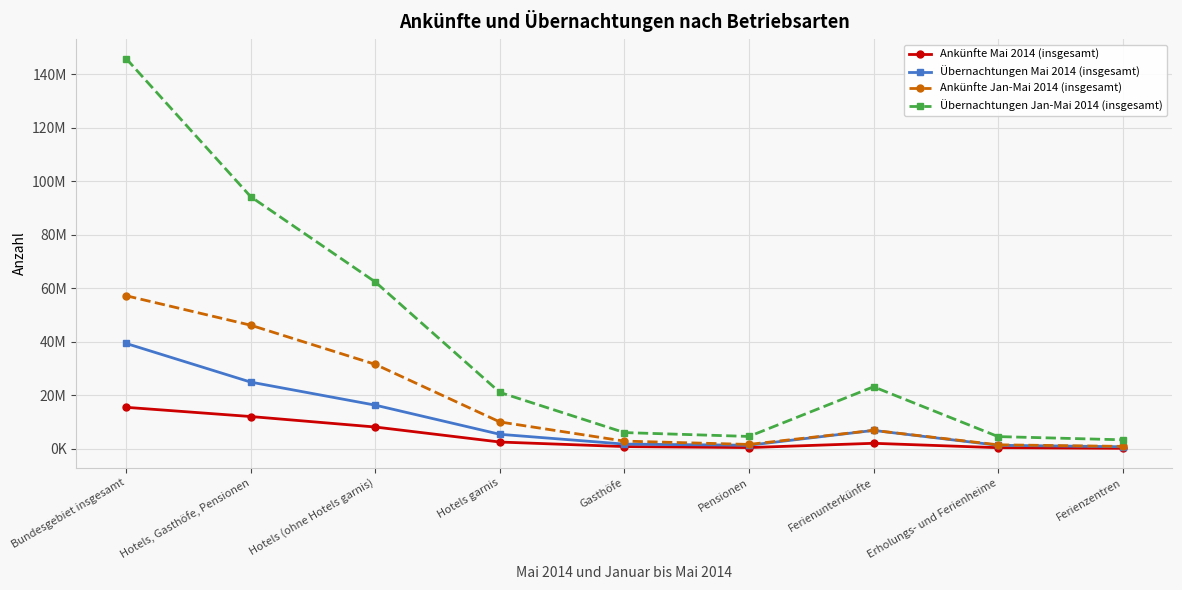

Rank the categories by Übernachtungen Mai 2014 (insgesamt) value from highest to lowest.

Bundesgebiet insgesamt, Hotels, Gasthöfe, Pensionen, Hotels (ohne Hotels garnis), Ferienunterkünfte, Hotels garnis, Gasthöfe, Pensionen, Erholungs- und Ferienheime, Ferienzentren